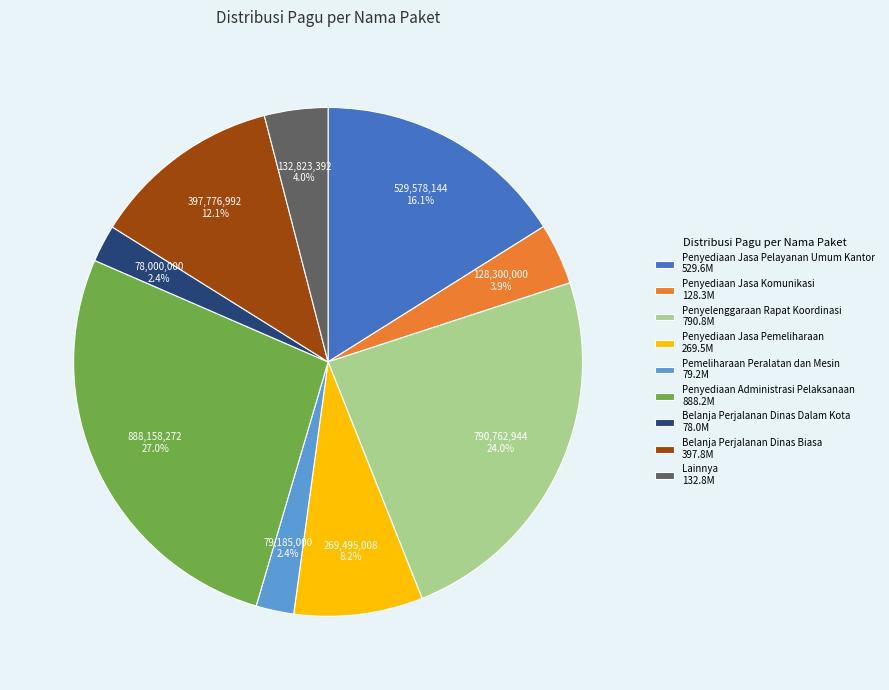

Which has a higher value, Penyediaan Jasa Pemeliharaan 269.5M or Pemeliharaan Peralatan dan Mesin 79.2M?

Penyediaan Jasa Pemeliharaan 269.5M